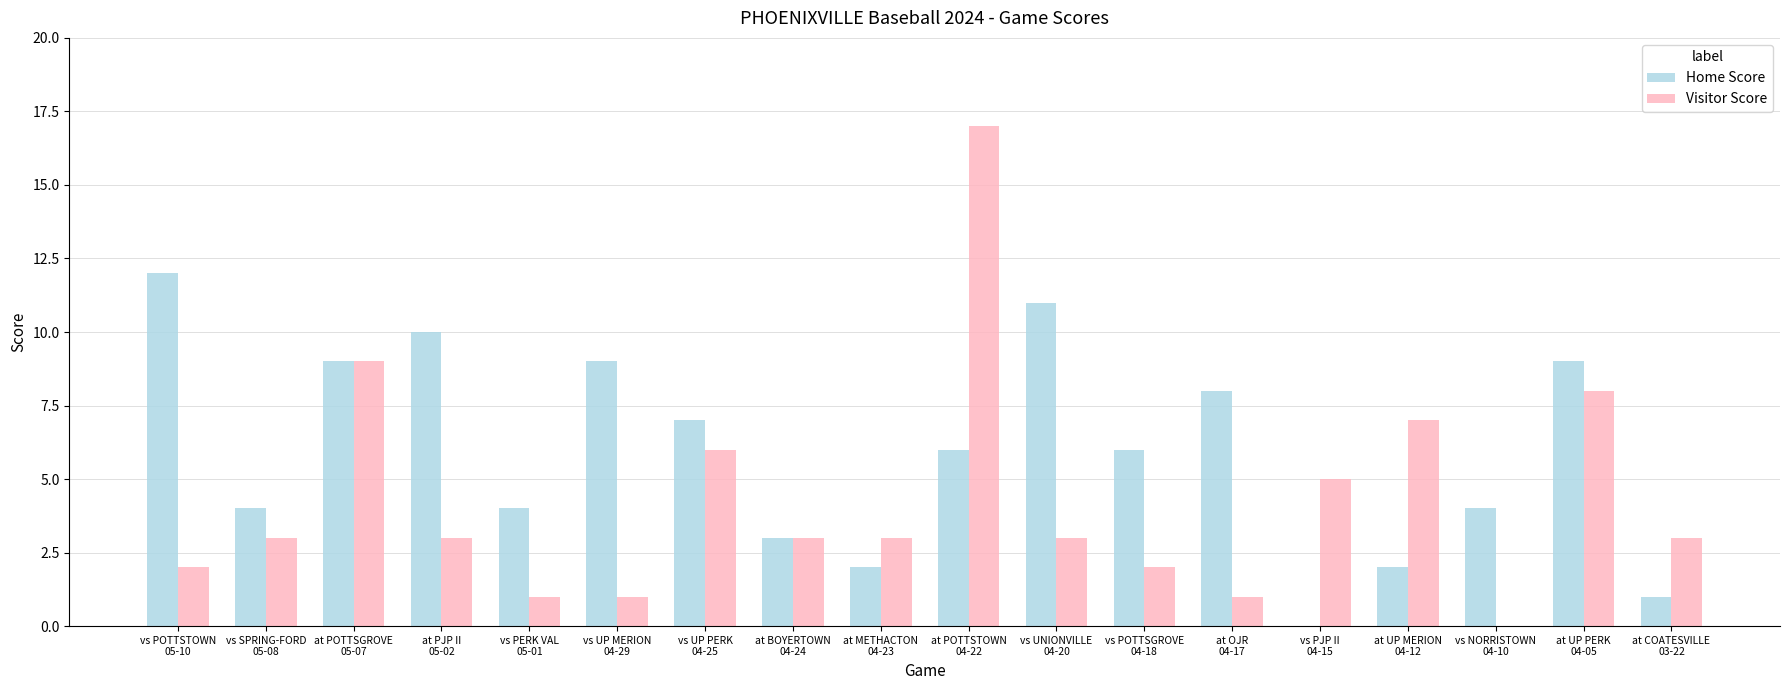

At which category does the chart reach its peak across all series?

at POTTSTOWN
04-22